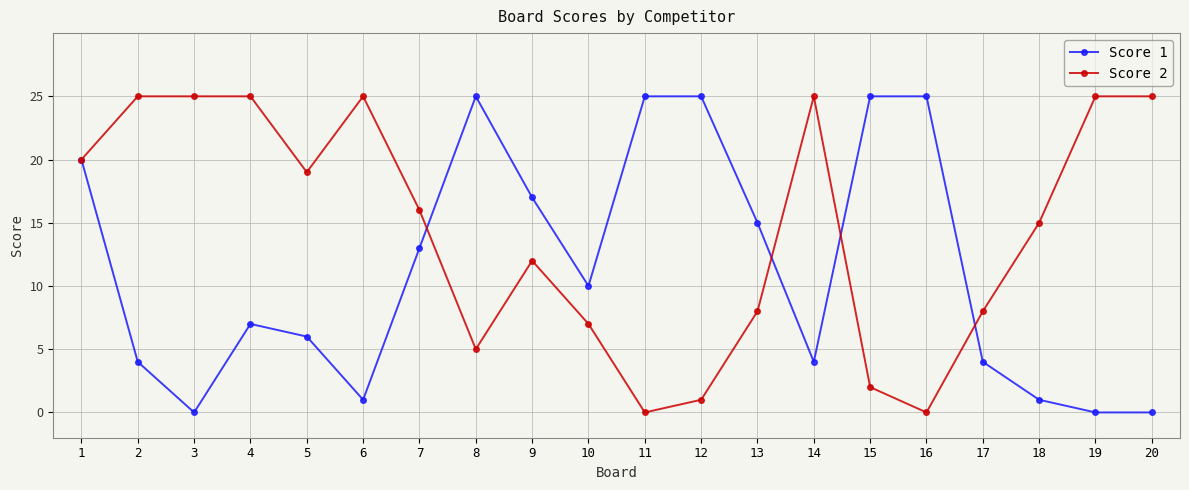

Is it true that Score 1 equals -12 at 3?

False